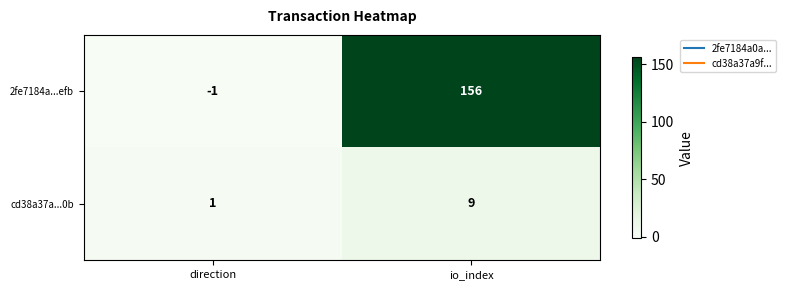

What is the difference between the highest and lowest values at direction?

2